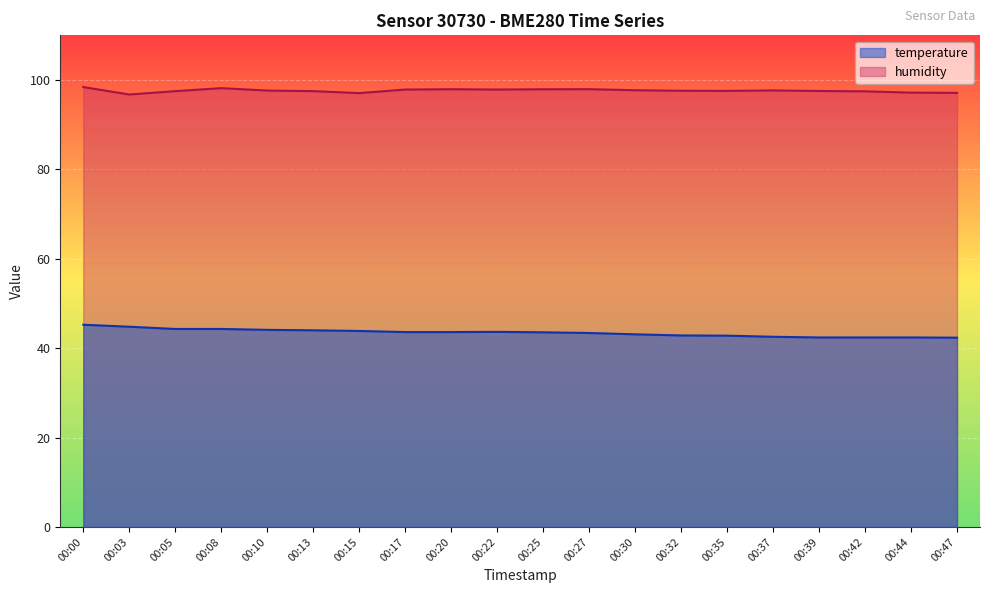

At how many categories does at least one series exceed 51?

20